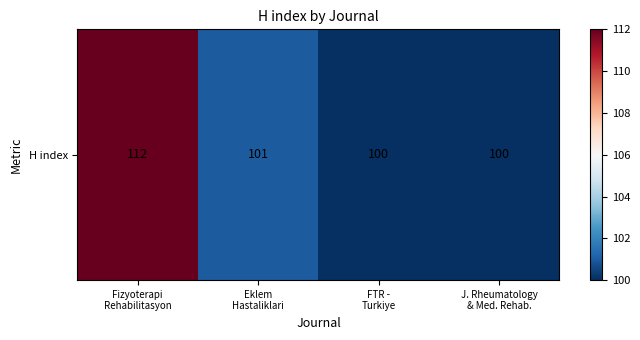

At which label does the data first exceed 101?

Fizyoterapi
Rehabilitasyon